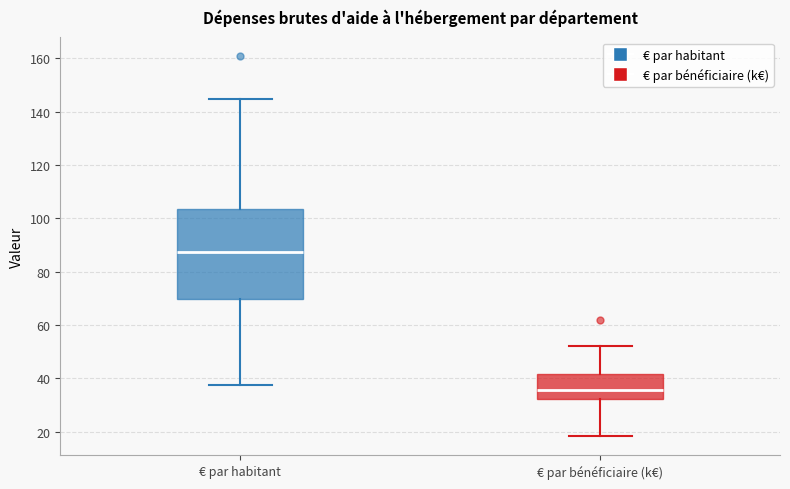

Reading left to right, read every box against the y-axis: the position of its median line, the range the box covers, and the ends of its whiskers. The values are not printed on the chart, so give them approximately, as read against the axis.

€ par habitant: median 88, box 70 to 104, whiskers 38 to 144
€ par bénéficiaire (k€): median 36, box 32 to 42, whiskers 18 to 52